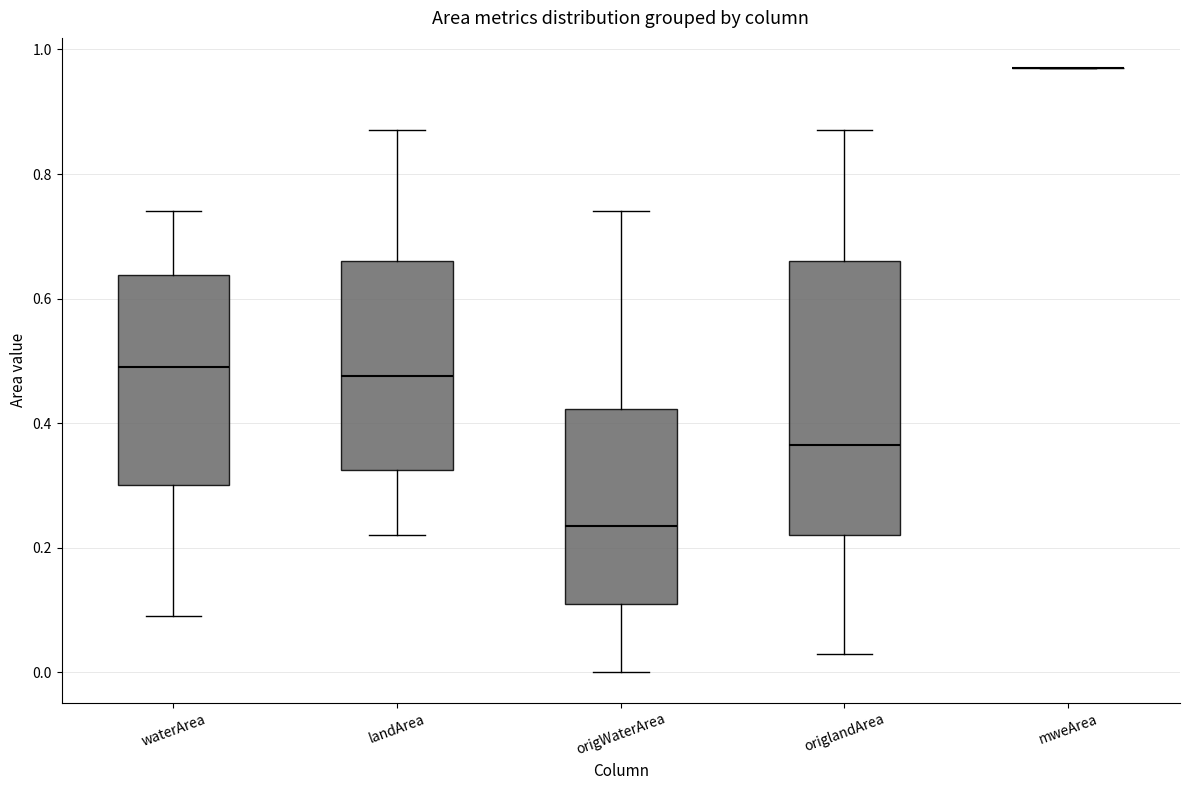

Comparing the boxes themselves (not the whiskers), which one is the tallest?

origlandArea